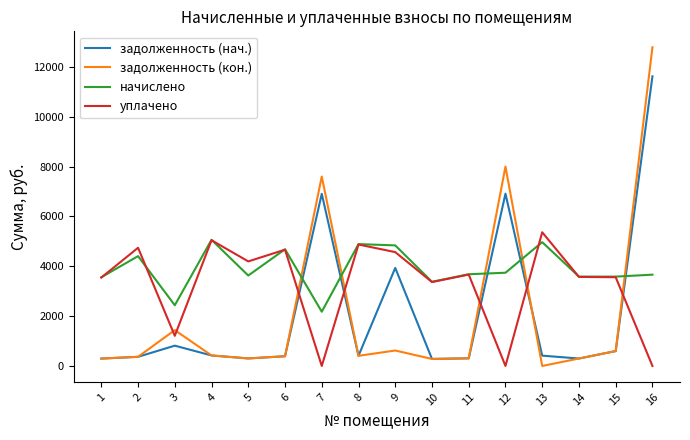

What is the greatest value displayed?

12788.4